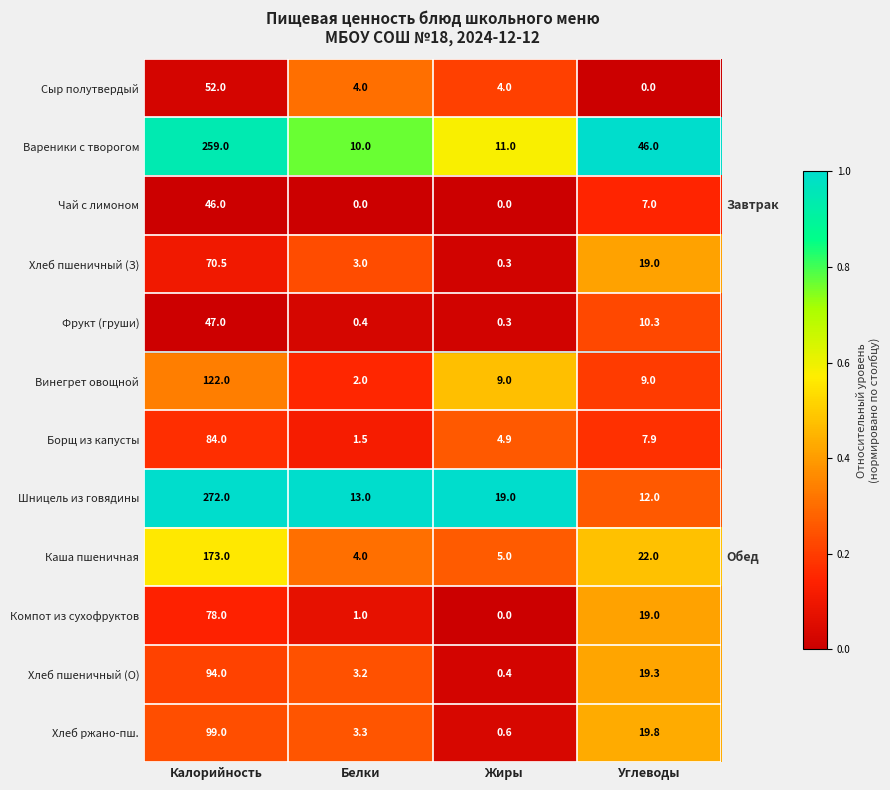

What is the minimum value for Хлеб ржано-пш.?

0.6